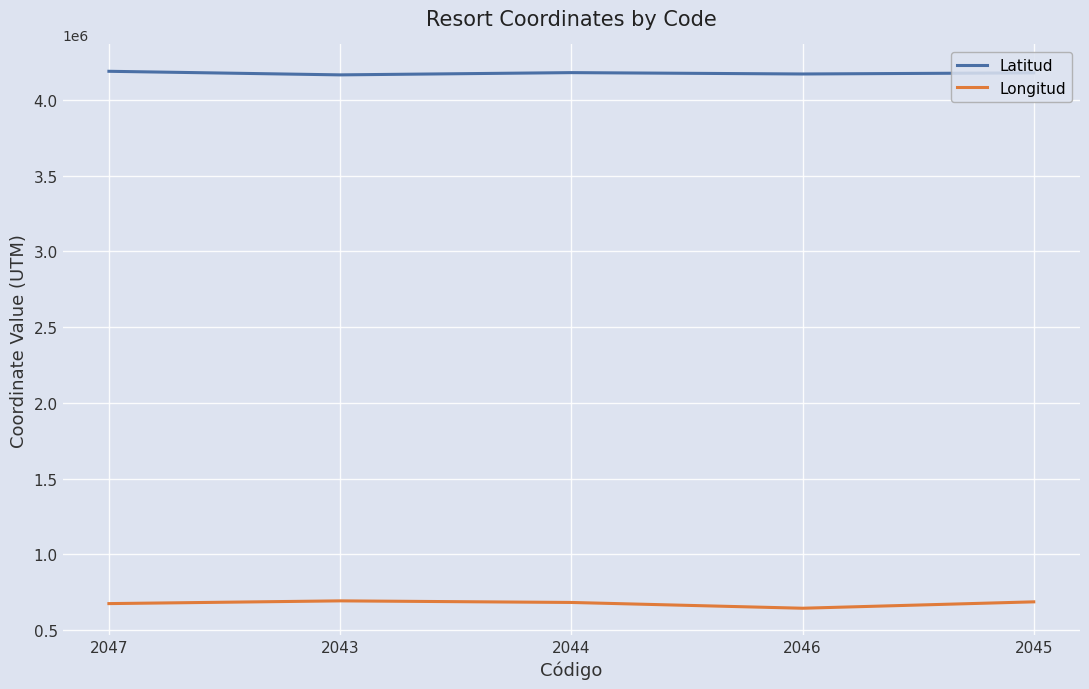

Which series has the largest total across all categories?

Latitud